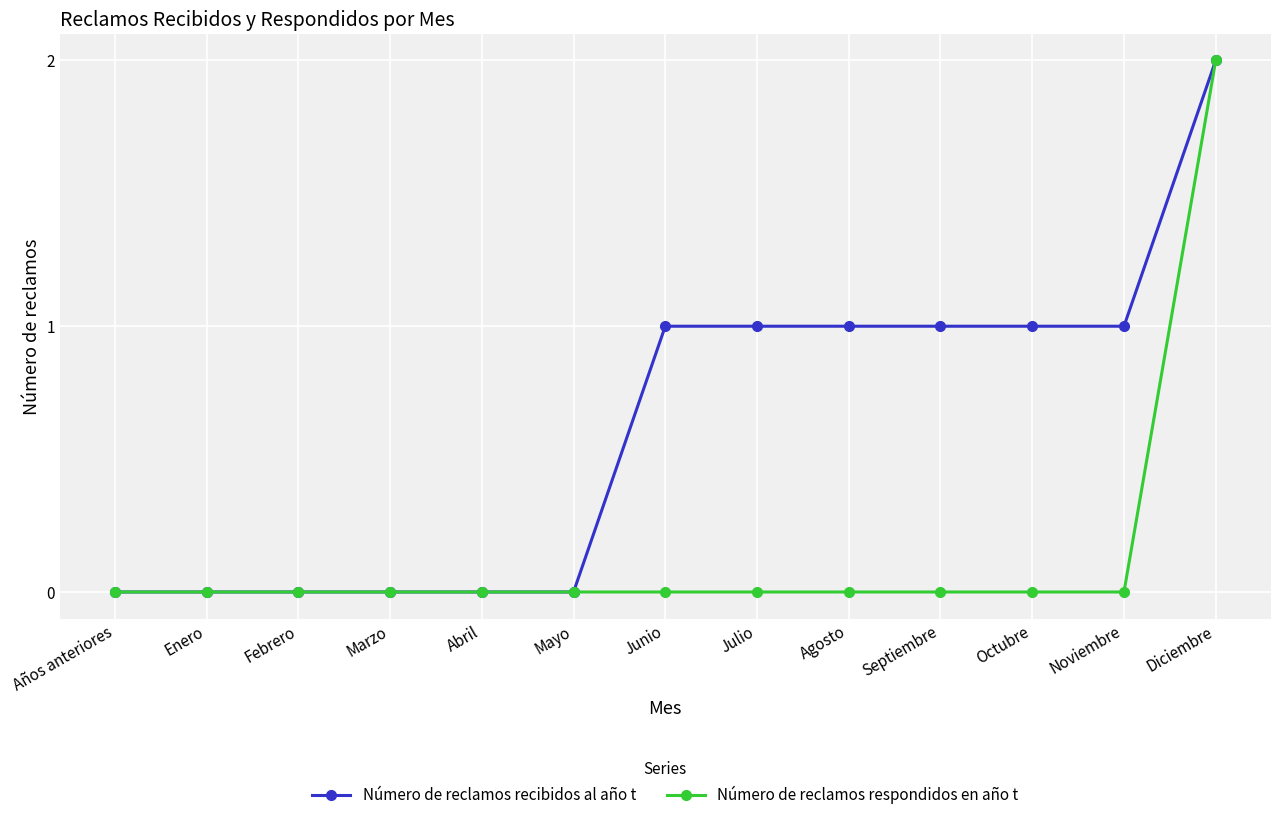

Reading left to right, what are all the values shown in this chart?

Número de reclamos recibidos al año t: Años anteriores=0	Enero=0	Febrero=0	Marzo=0	Abril=0	Mayo=0	Junio=1	Julio=1	Agosto=1	Septiembre=1	Octubre=1	Noviembre=1	Diciembre=2
Número de reclamos respondidos en año t: Años anteriores=0	Enero=0	Febrero=0	Marzo=0	Abril=0	Mayo=0	Junio=0	Julio=0	Agosto=0	Septiembre=0	Octubre=0	Noviembre=0	Diciembre=2